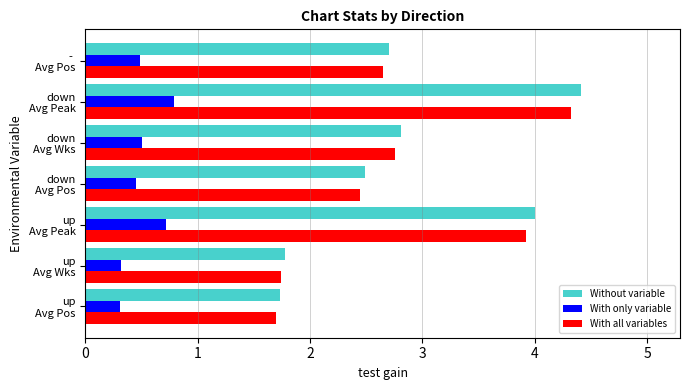

What is the greatest value displayed?

4.4